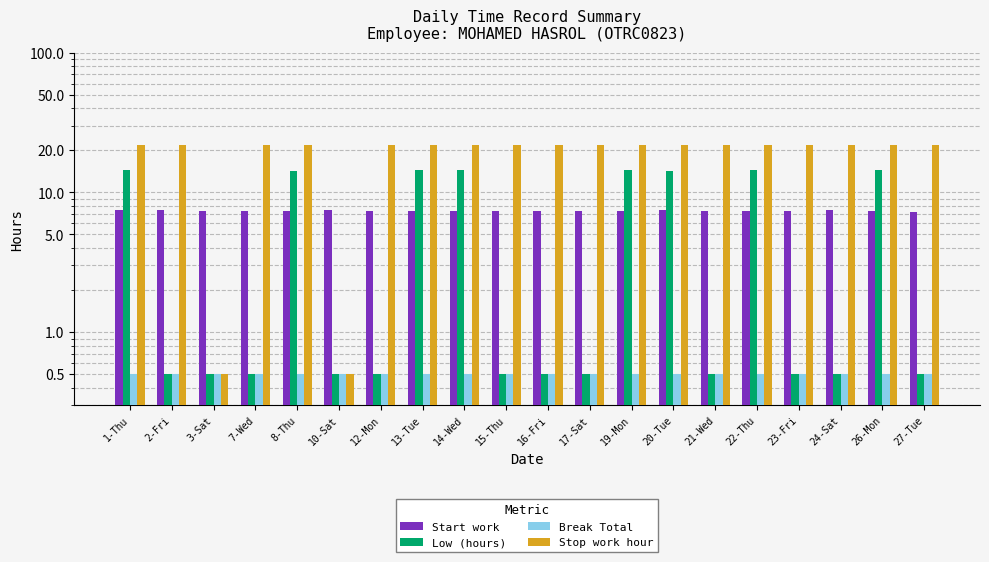

What position from the right is 10-Sat?

15